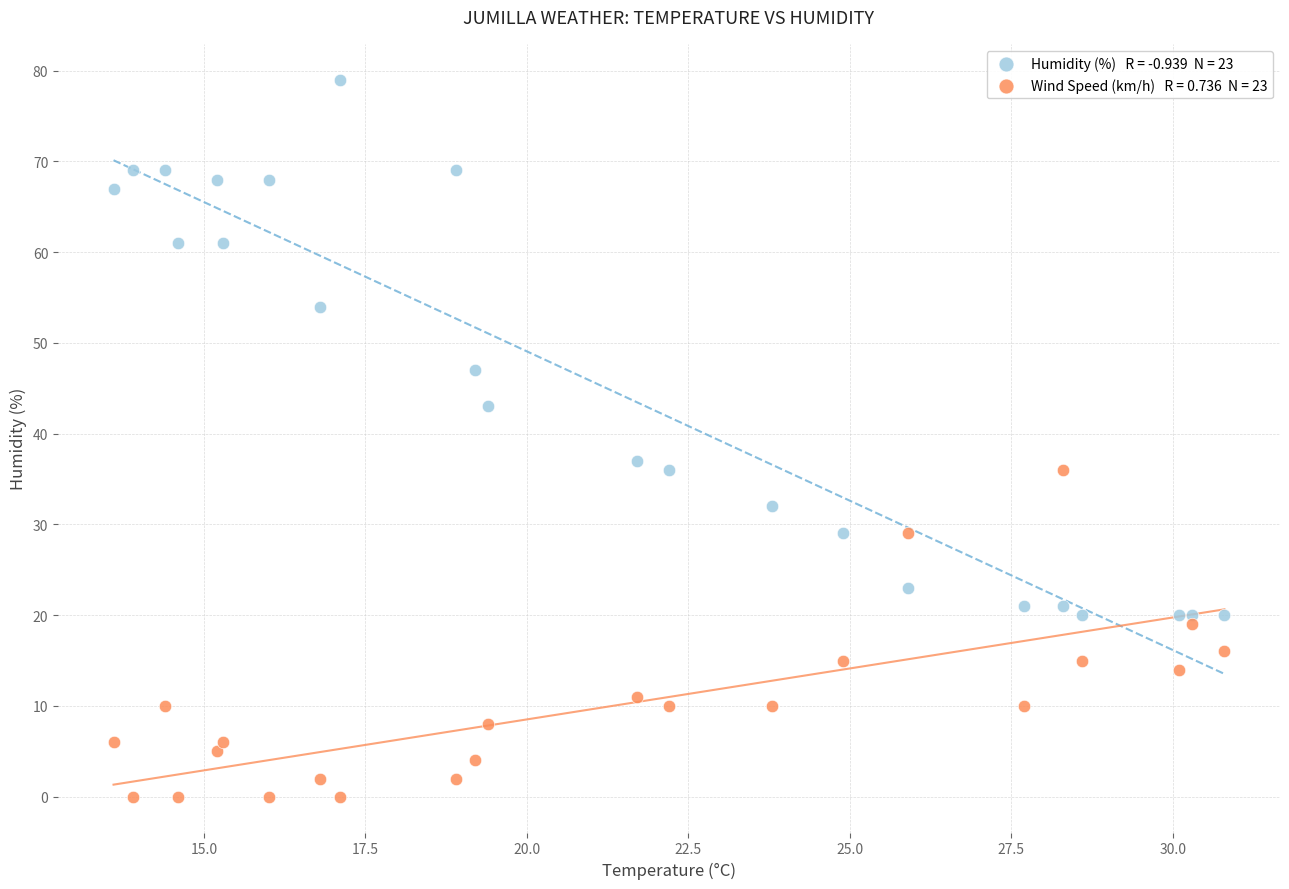

Across all series, what Y value is closest to 39?

37